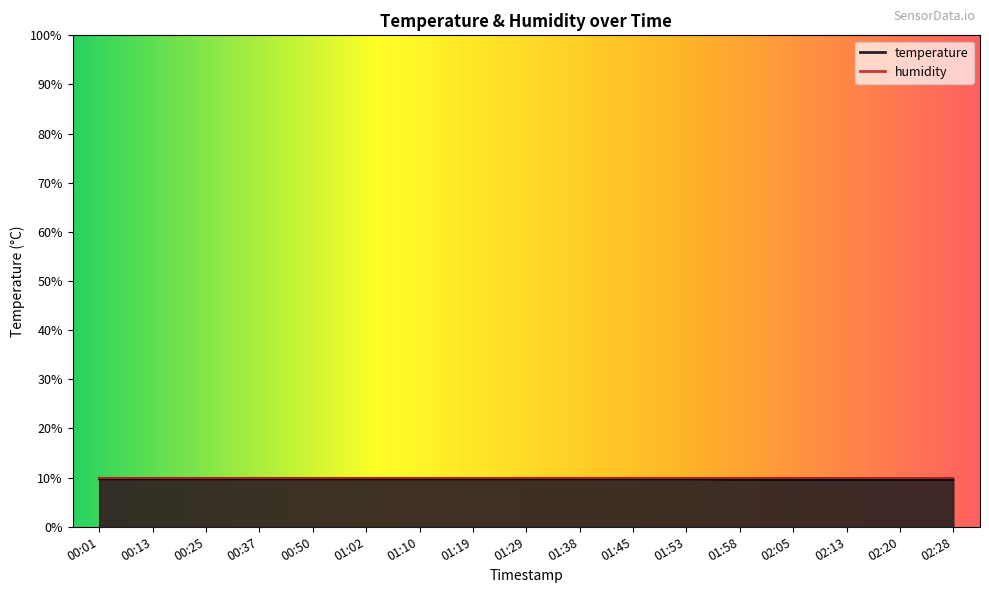

The value at 00:50 is 9.7. True or false?

True